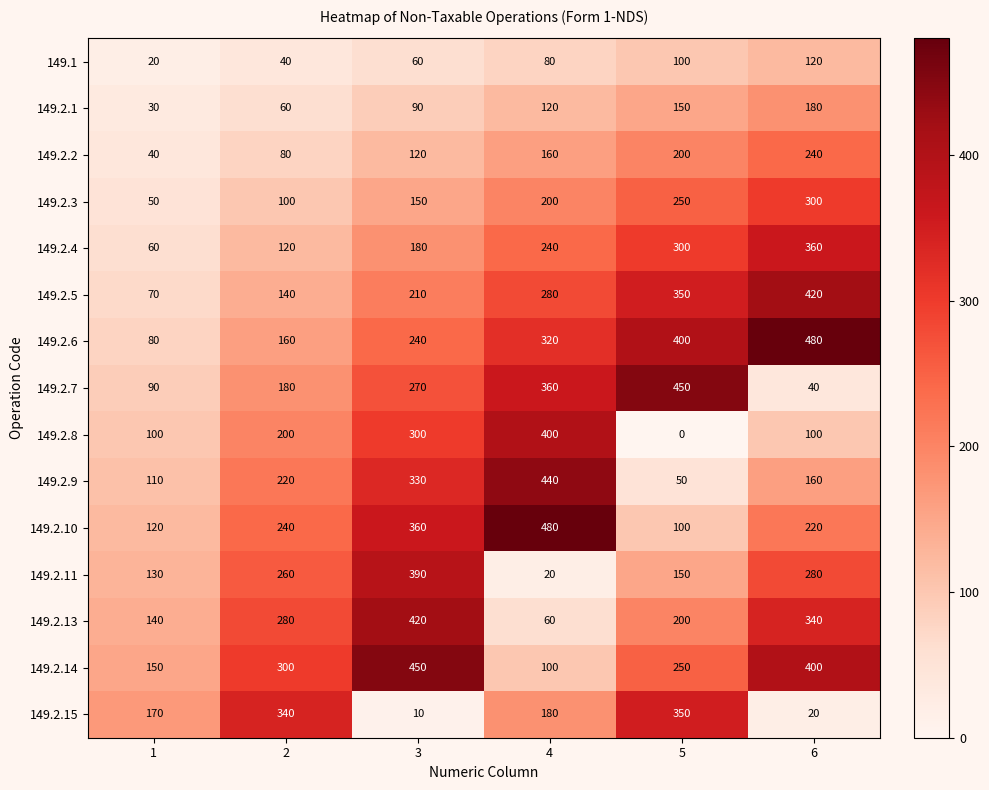

The 149.1 series shows 20 at 1. True or false?

True